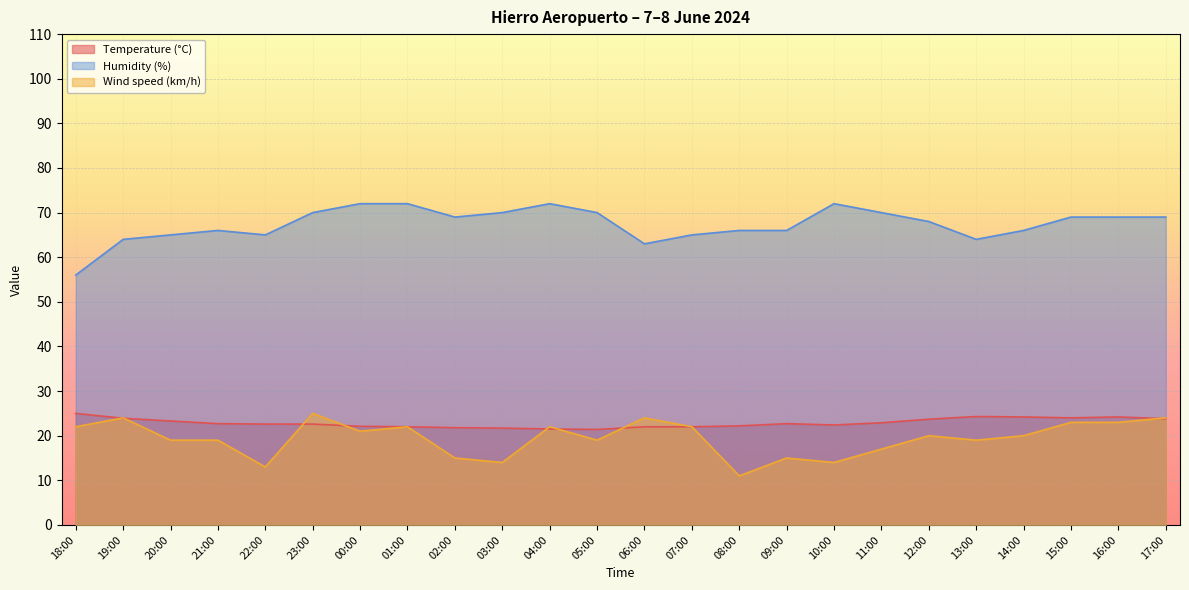

What is the approximate value of Temperature (°C) at 08:00?

22.2